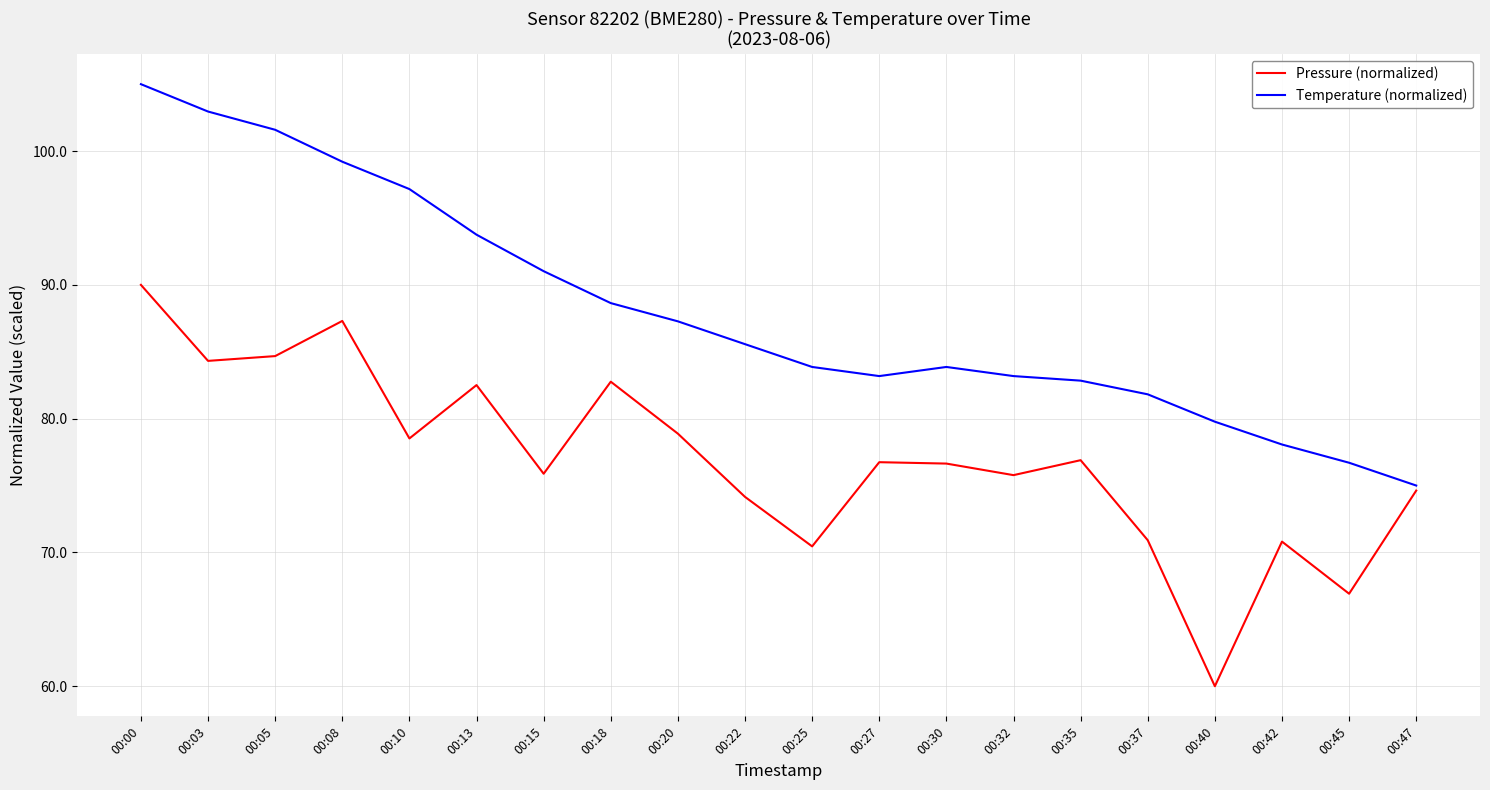

What is the total value across all series at 00:03?

187.3